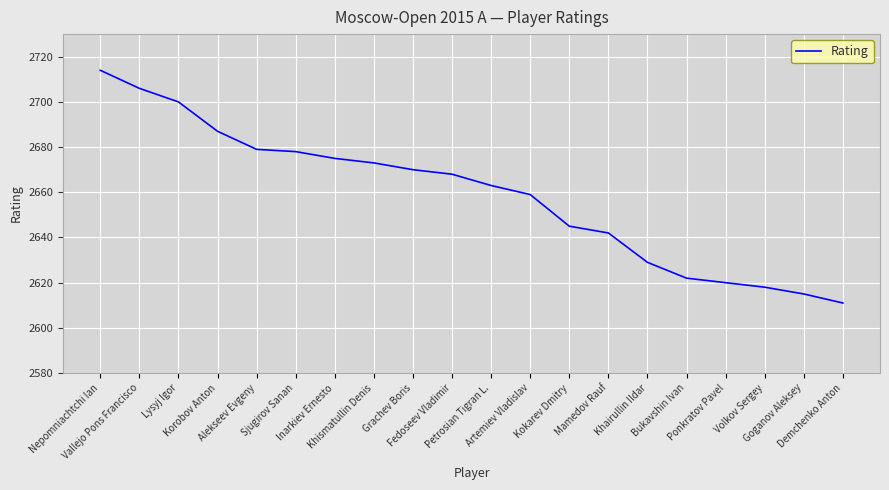

Reading left to right, transcribe all the data shown in this chart.

Nepomniachtchi Ian=2714	Vallejo Pons Francisco=2706	Lysyj Igor=2700	Korobov Anton=2687	Alekseev Evgeny=2679	Sjugirov Sanan=2678	Inarkiev Ernesto=2675	Khismatullin Denis=2673	Grachev Boris=2670	Fedoseev Vladimir=2668	Petrosian Tigran L.=2663	Artemiev Vladislav=2659	Kokarev Dmitry=2645	Mamedov Rauf=2642	Khairullin Ildar=2629	Bukavshin Ivan=2622	Ponkratov Pavel=2620	Volkov Sergey=2618	Goganov Aleksey=2615	Demchenko Anton=2611